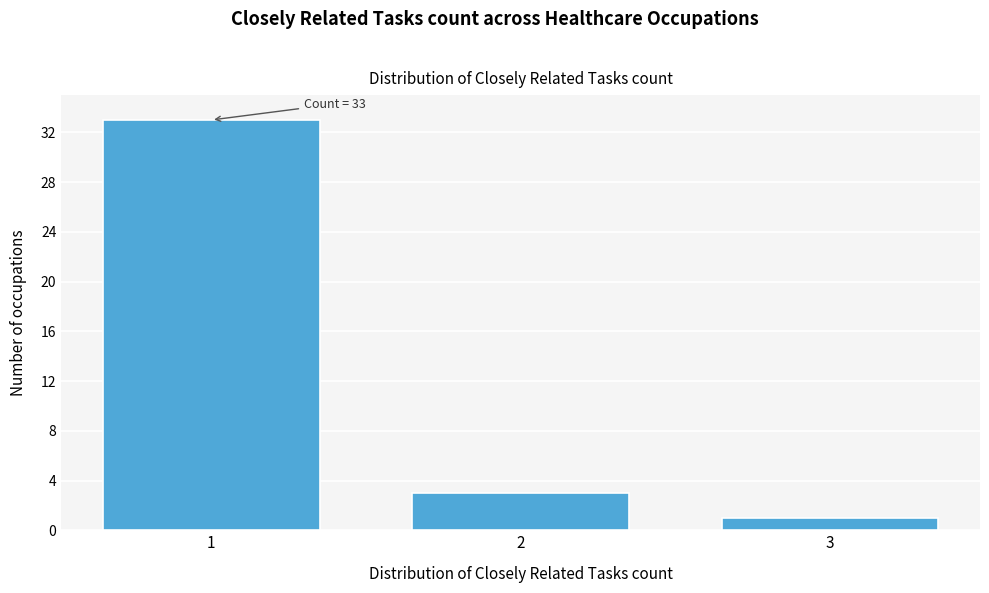

Over which range of the x-axis is the bar tallest?

0.5 to 1.5